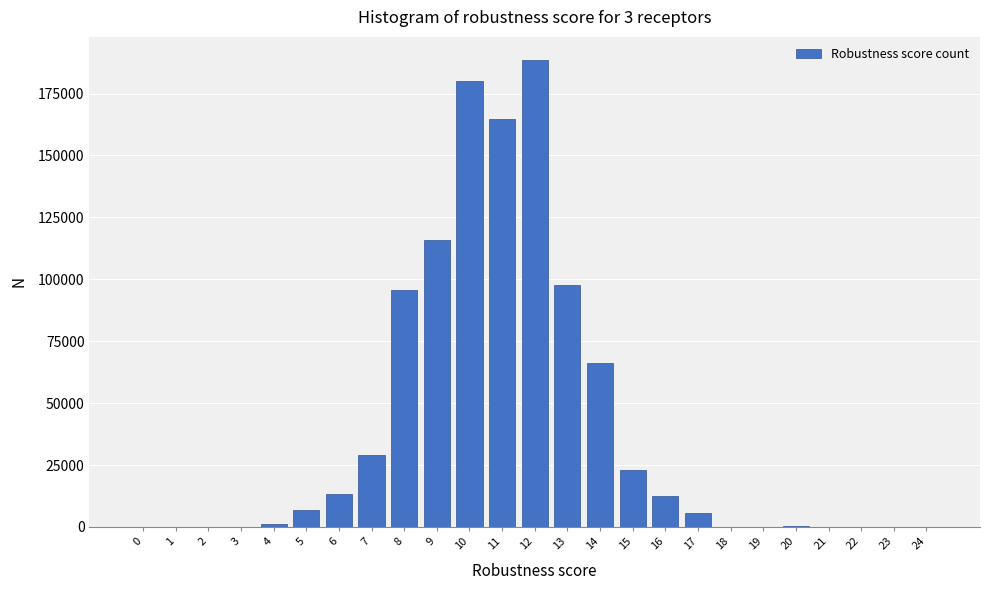

What is the maximum value shown in the chart?

188436